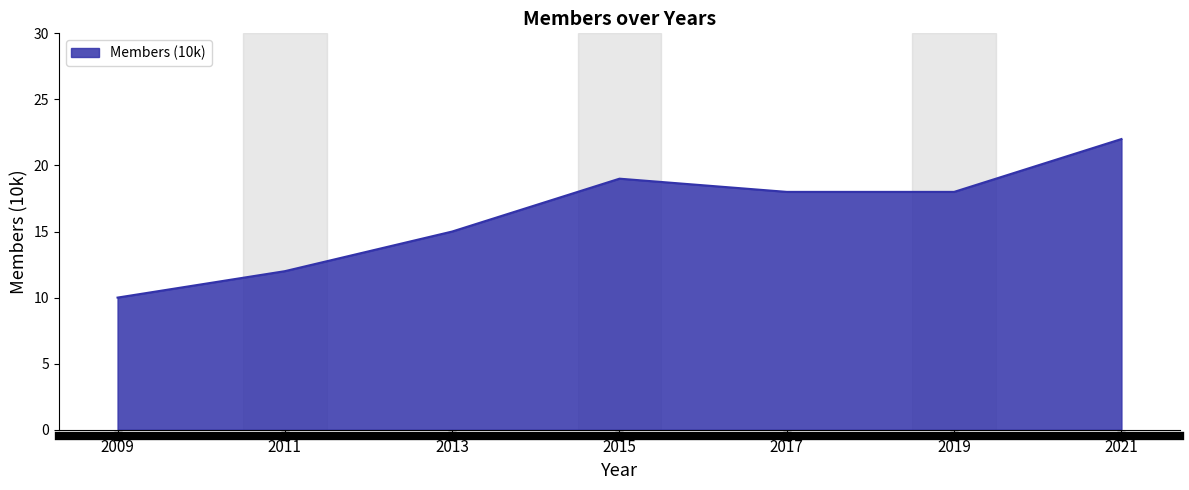

Which label corresponds to the smallest value in the chart?

2009